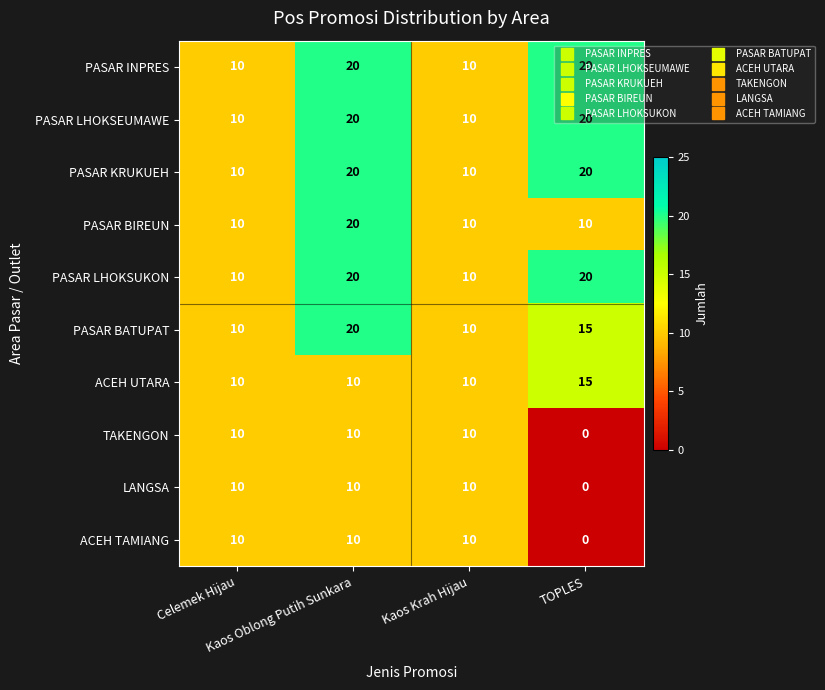

What is the maximum value shown in the chart?

20